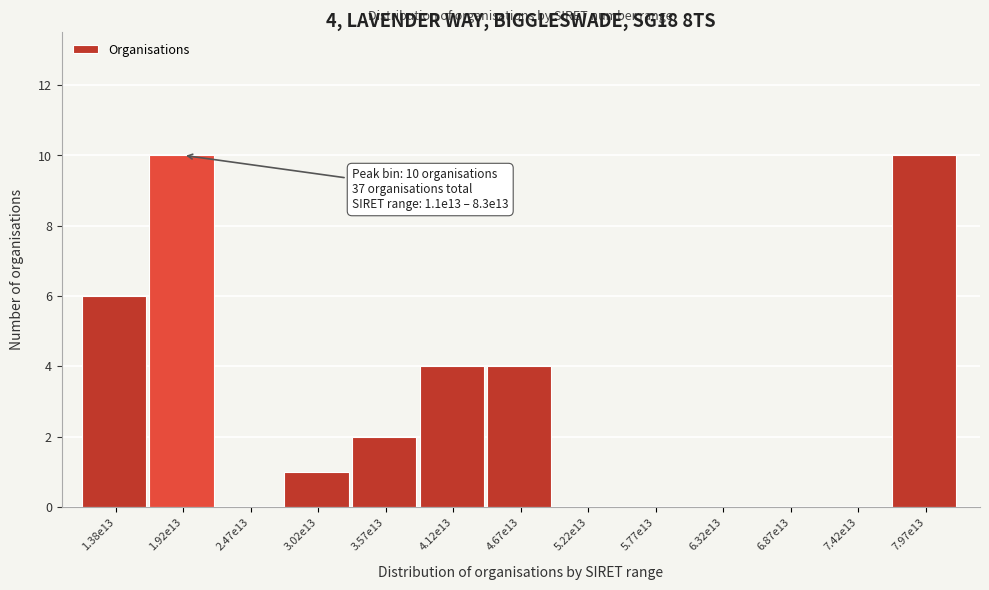

Reading left to right, list all the values displayed in this chart.

1.38e13=6	1.92e13=10	2.47e13=0	3.02e13=1	3.57e13=2	4.12e13=4	4.67e13=4	5.22e13=0	5.77e13=0	6.32e13=0	6.87e13=0	7.42e13=0	7.97e13=10